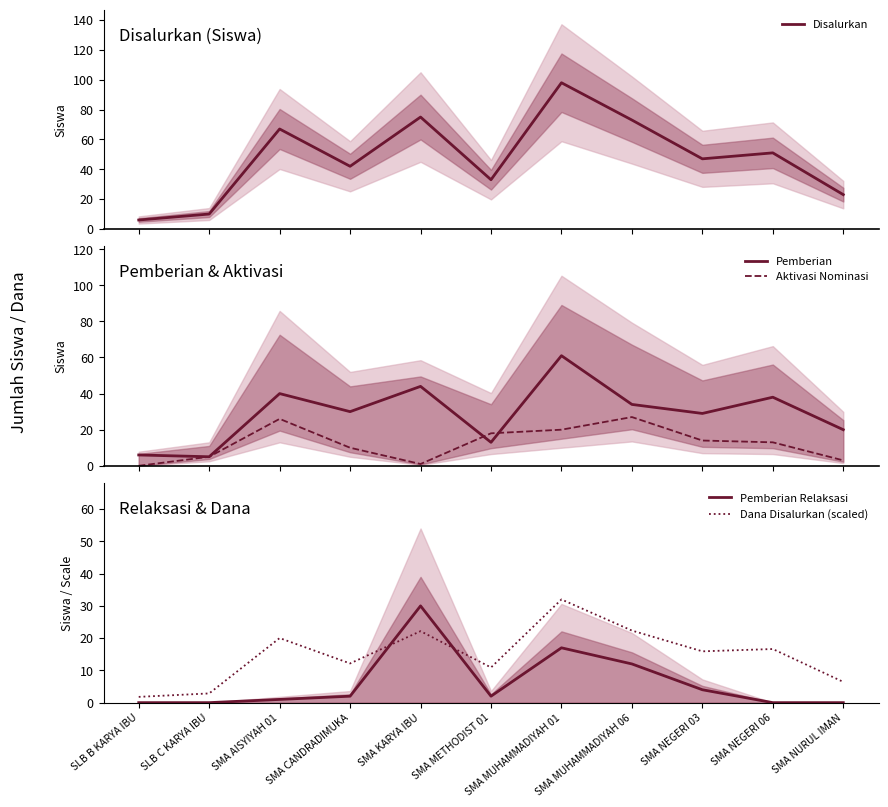

Where is the first local maximum for Disalurkan?

SMA AISYIYAH 01